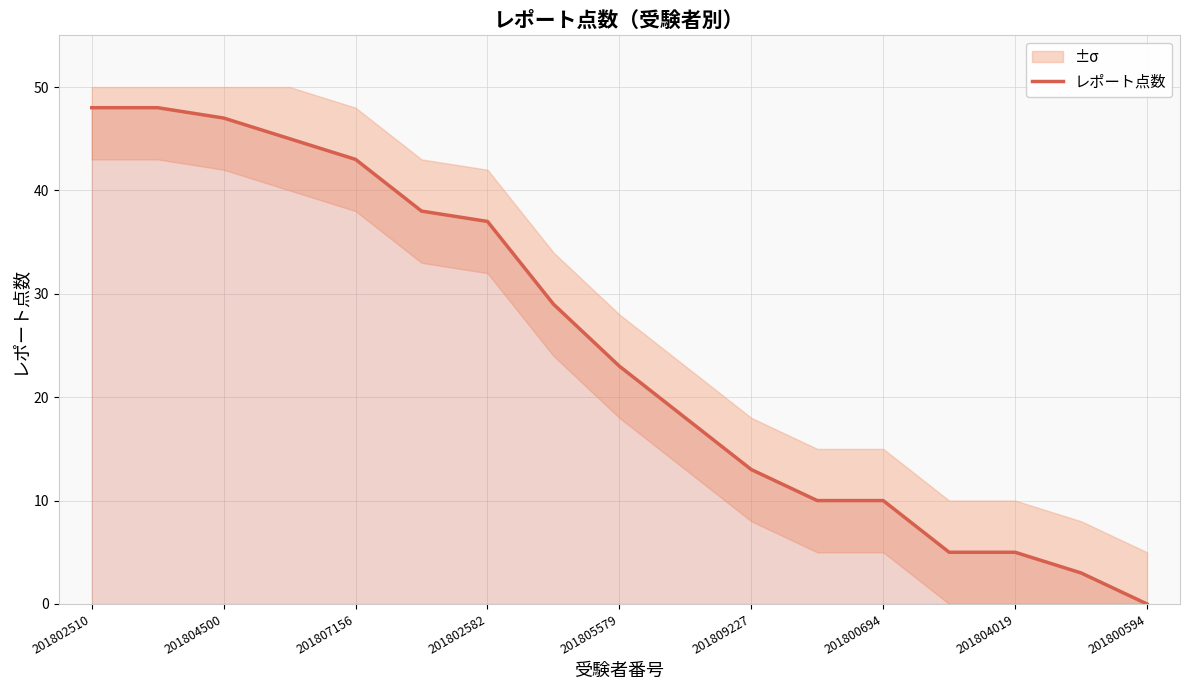

What is the value of the 13th point from the left?

10